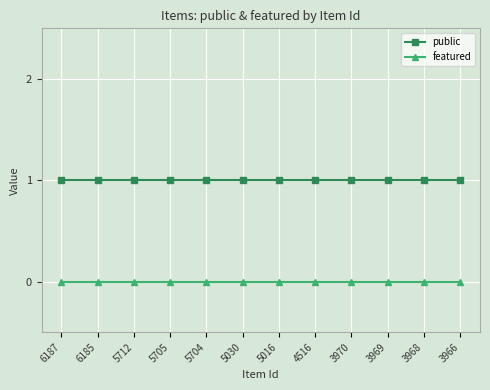

Is the value of featured at 6185 greater than the value of public at 5704?

No